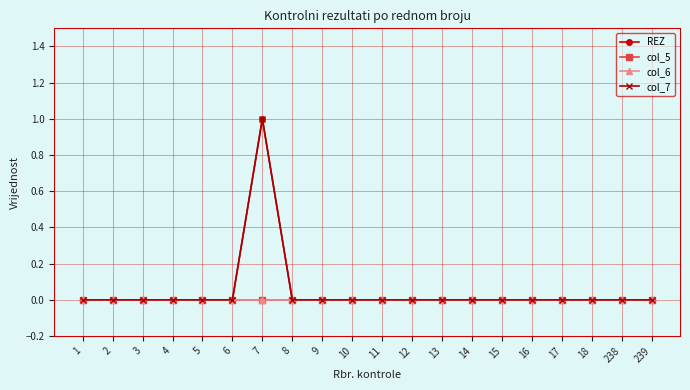

At how many categories does at least one series exceed 0?

1